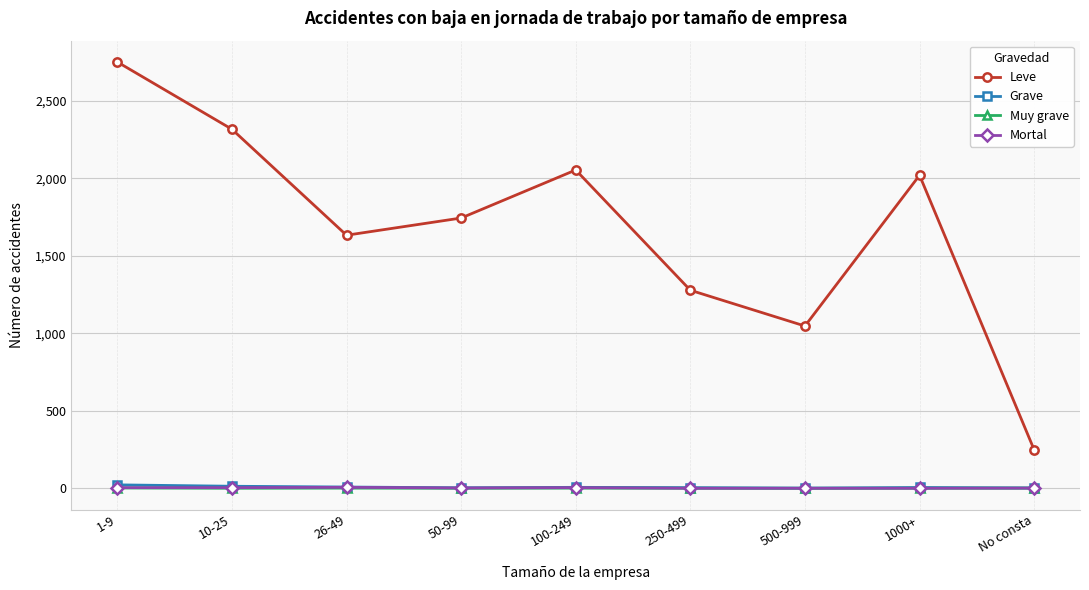

At which label does Mortal first exceed 2?

1-9